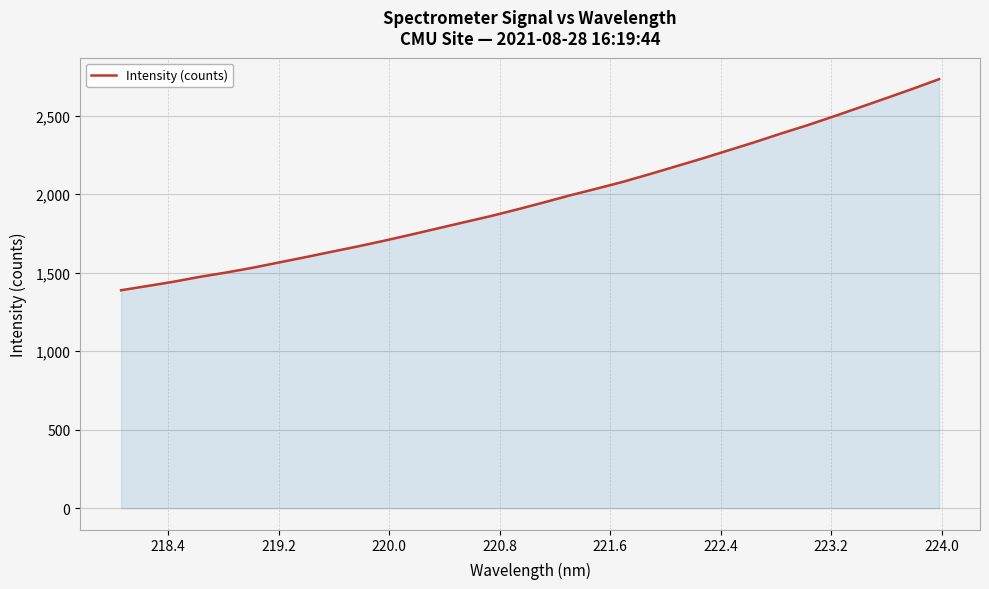

What is the smallest value displayed?

1388.1